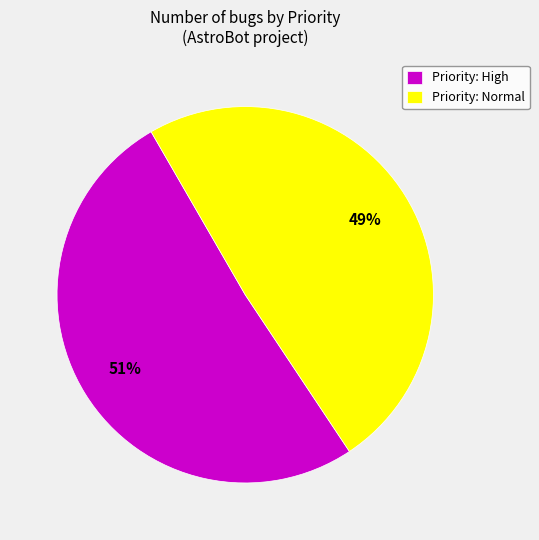

What percentage is the Priority: High slice, to the nearest percent?

51%